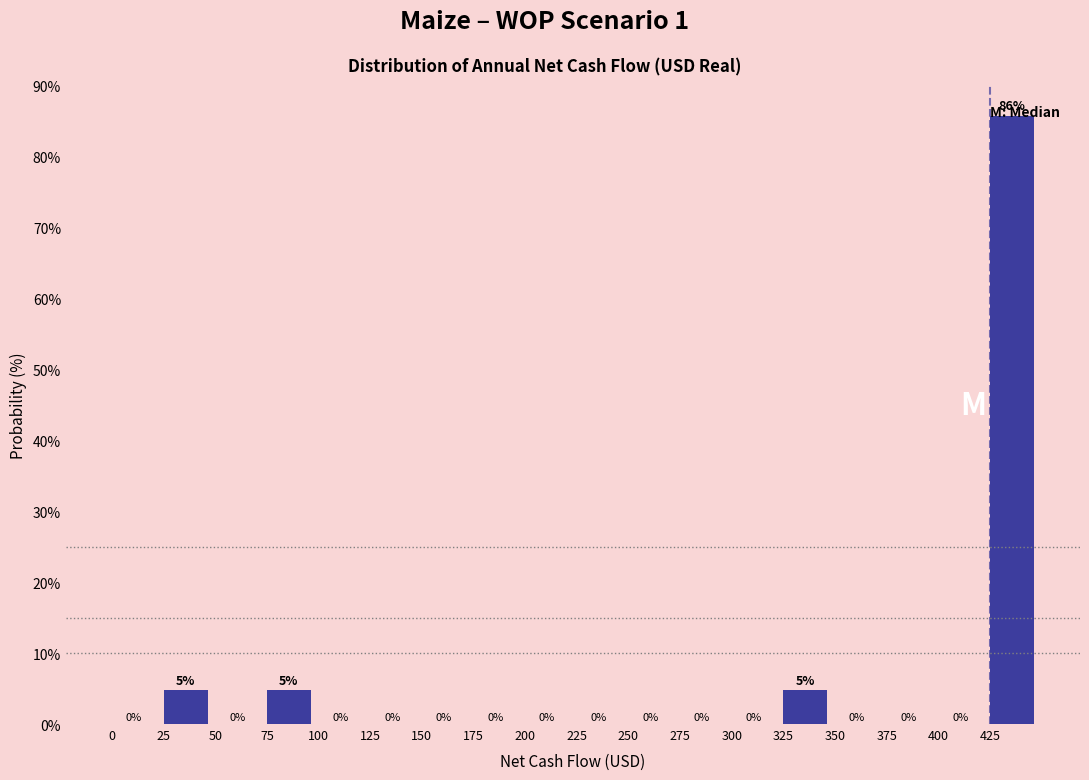

Which range on the x-axis has the tallest bar?

425 to 450